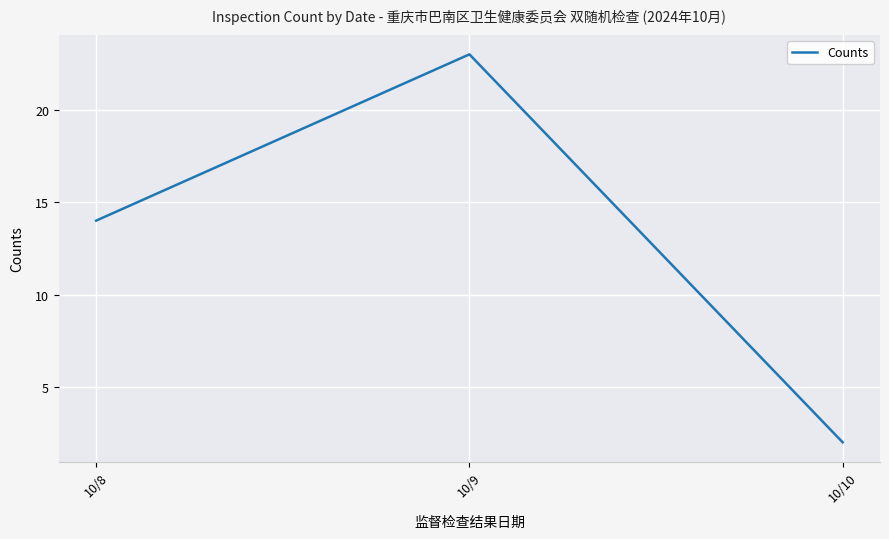

List the labels in order of value, smallest first.

10/10, 10/8, 10/9